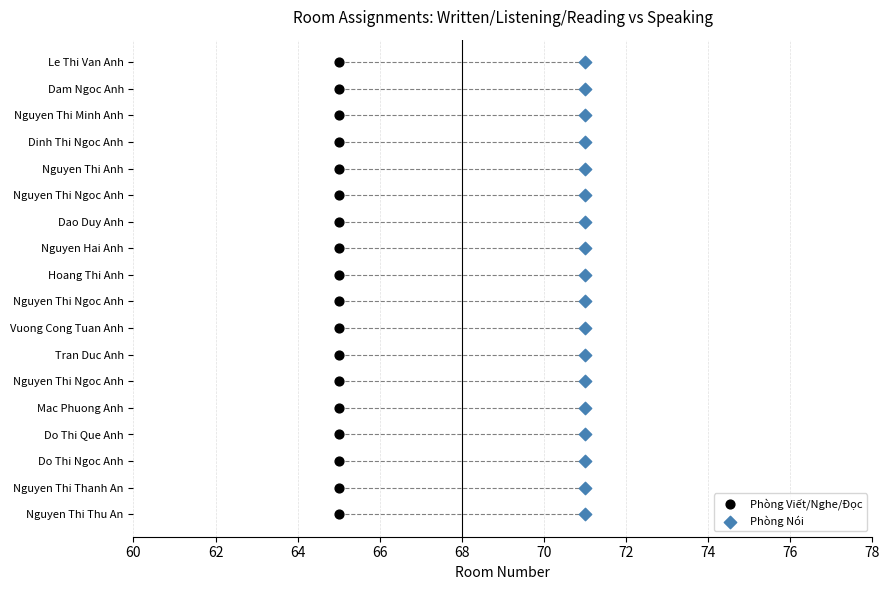

What are all the series names shown in the legend?

Phòng Viết/Nghe/Đọc, Phòng Nói